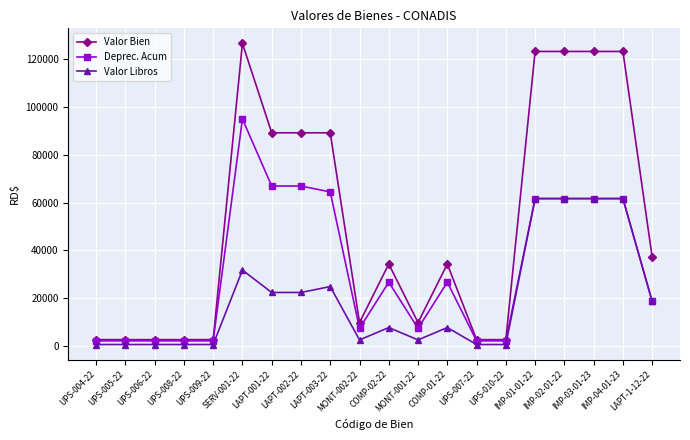

Which label corresponds to the largest value in the chart?

SERV-001-22